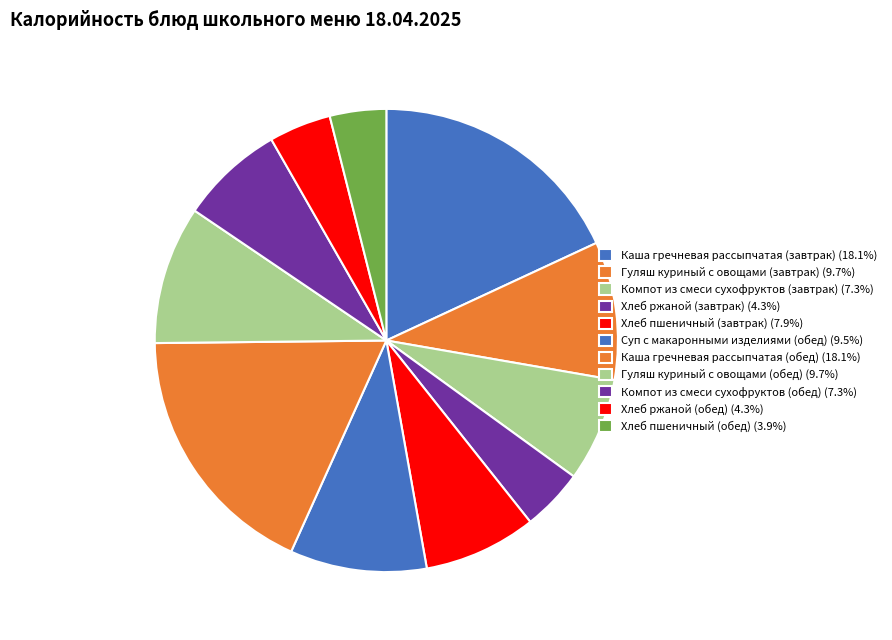

Is Каша гречневая рассыпчатая (завтрак) the majority of the pie?

No